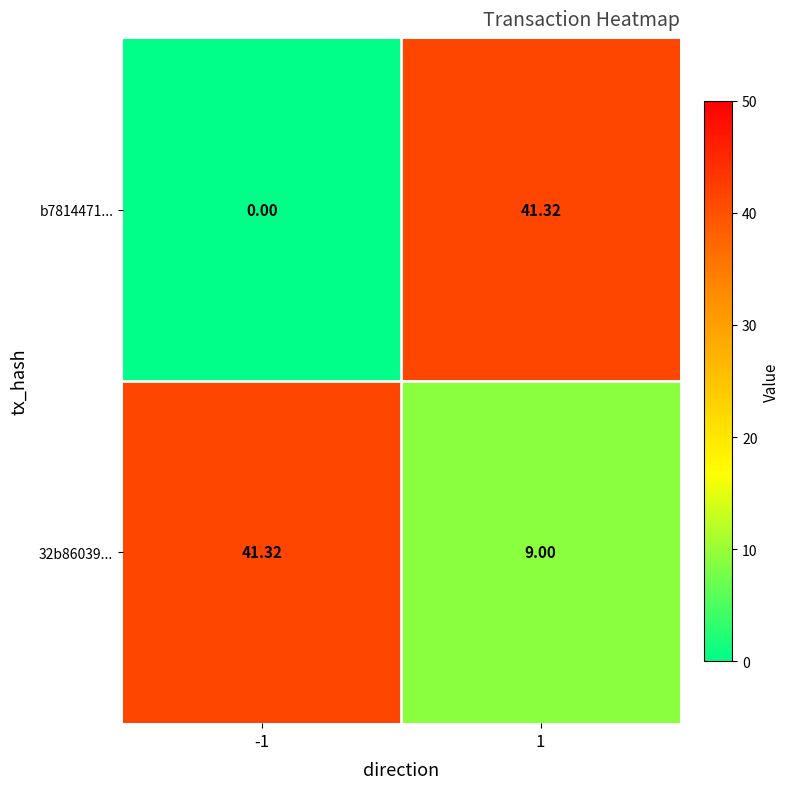

At how many categories does at least one series exceed 9?

2